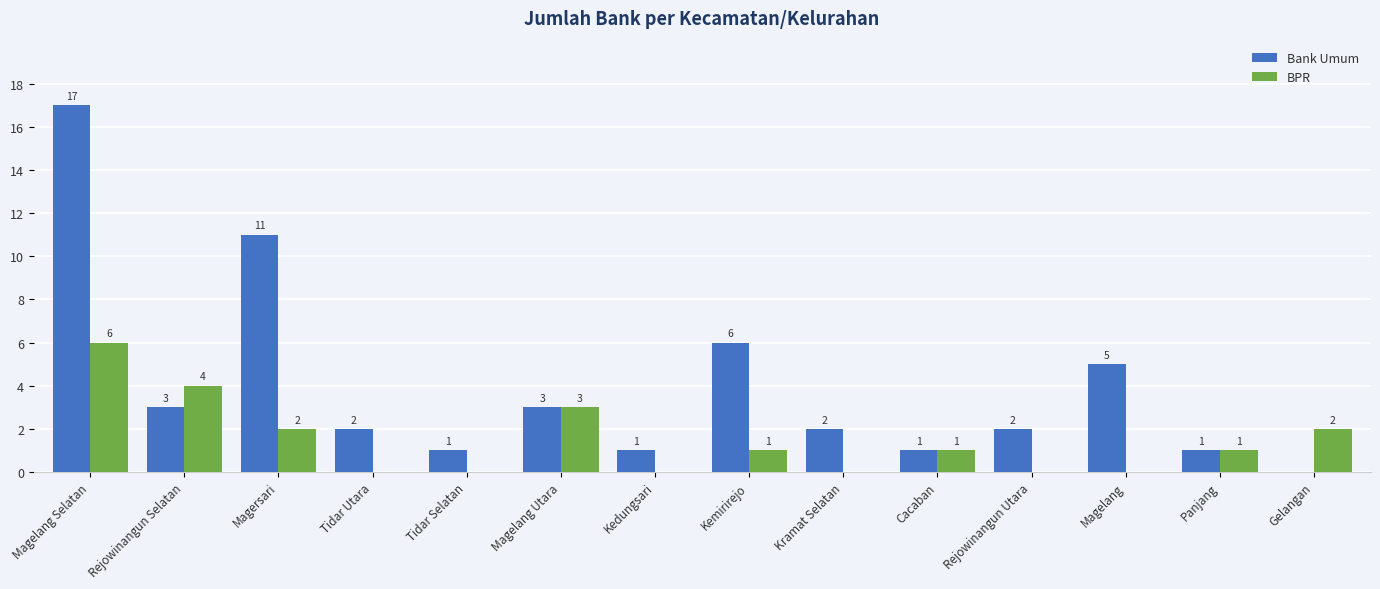

What are all the series names shown in the legend?

Bank Umum, BPR